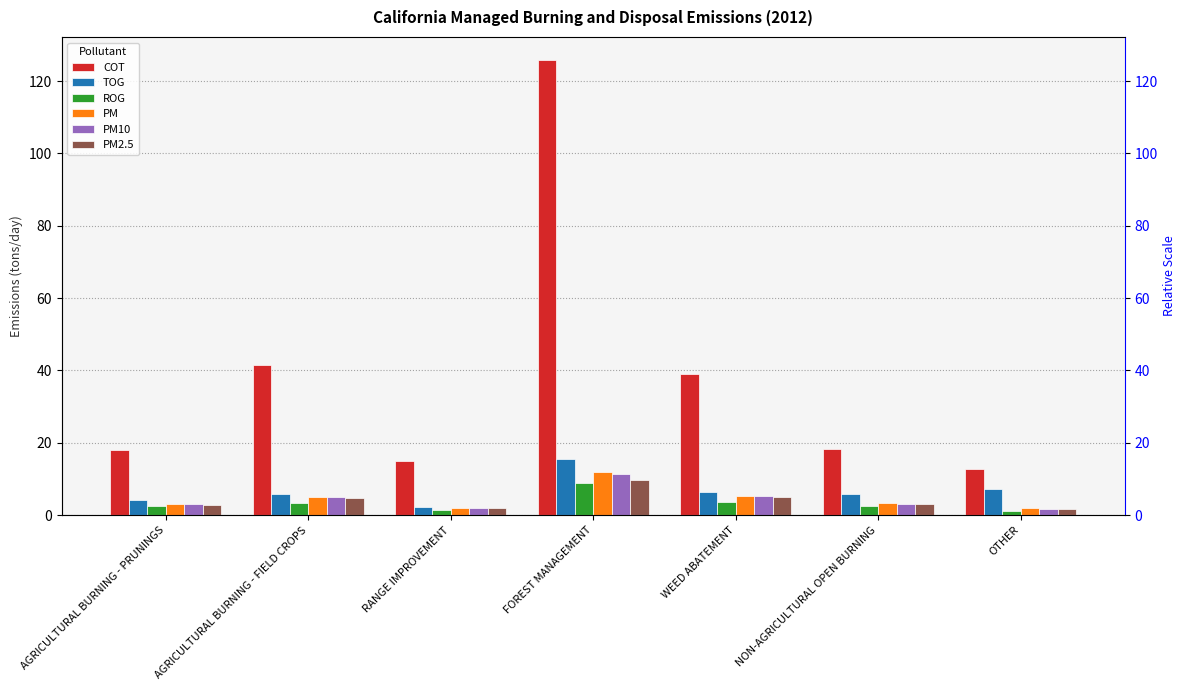

Which category has the highest value in the COT series?

FOREST MANAGEMENT